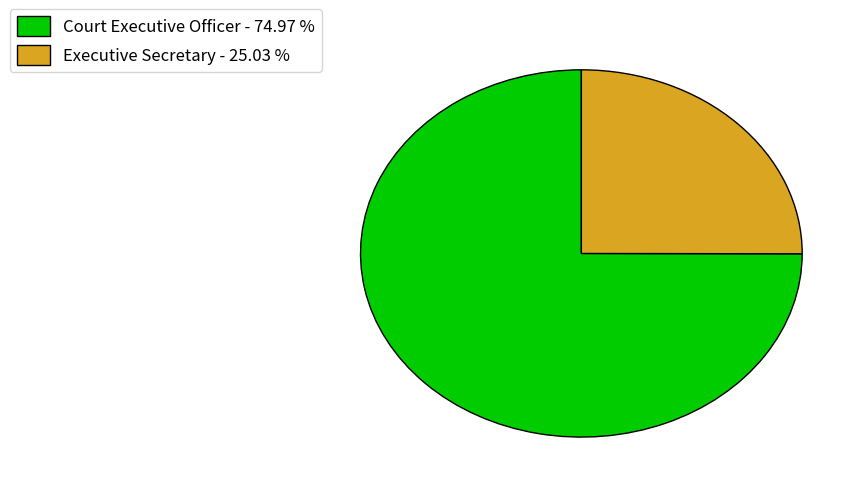

Which has a higher value, Executive Secretary or Court Executive Officer?

Court Executive Officer